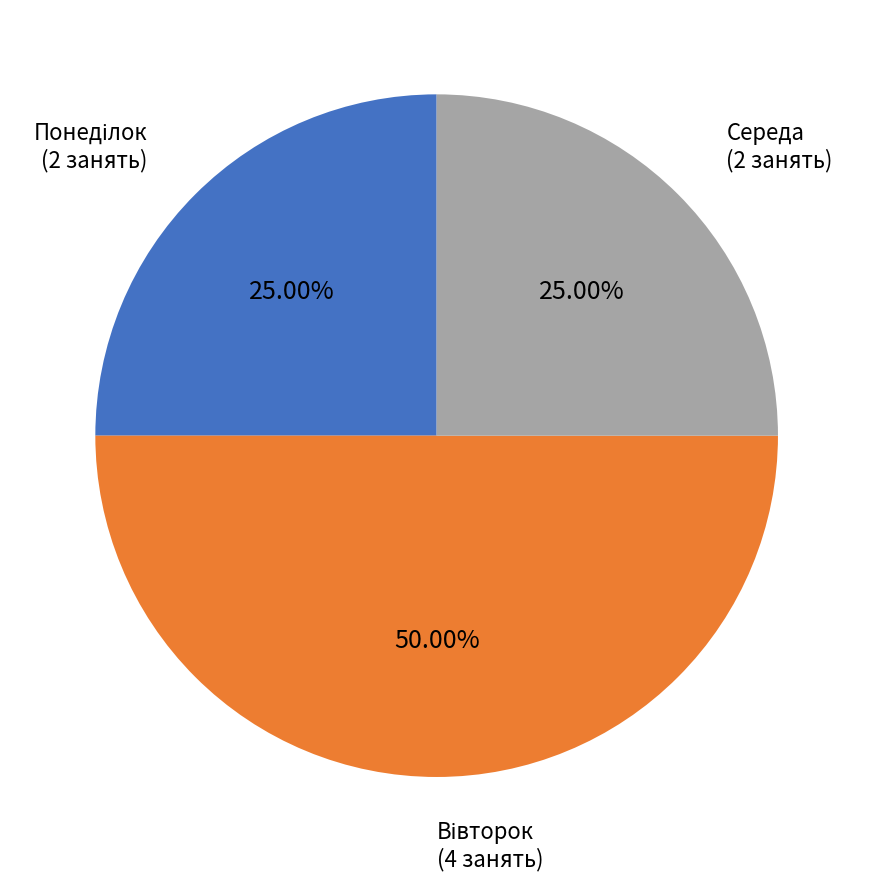

How many slices are in this pie chart?

3